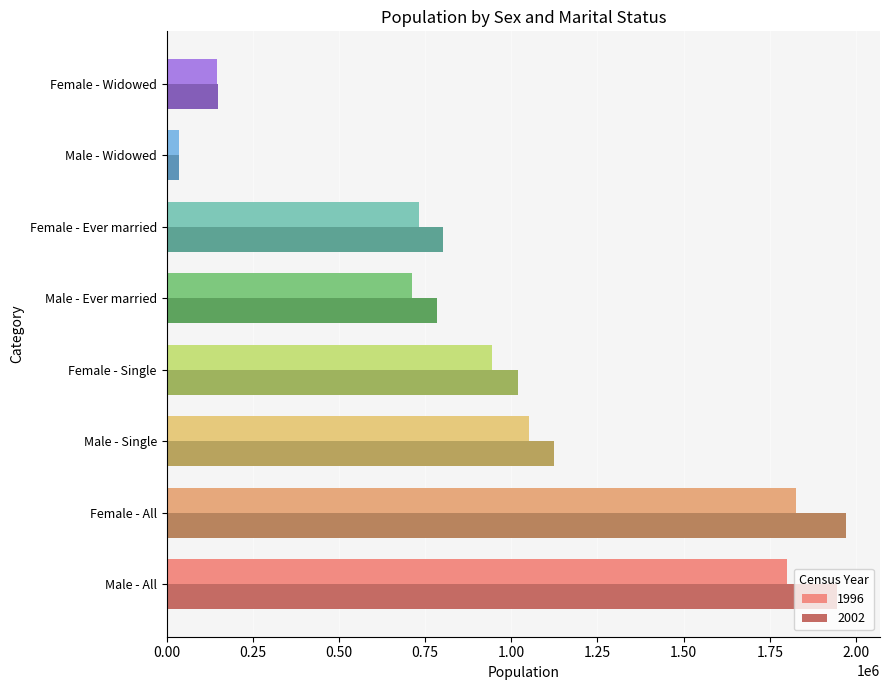

What is the average value of the 2002 series?

979301